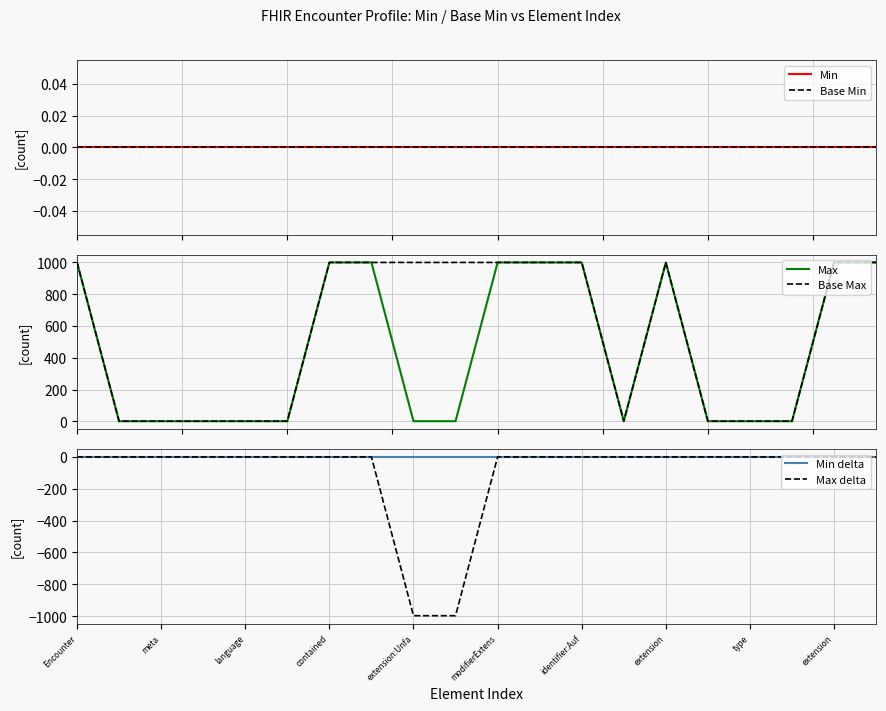

True or false: Base Max has a value of 200 at 11.

False